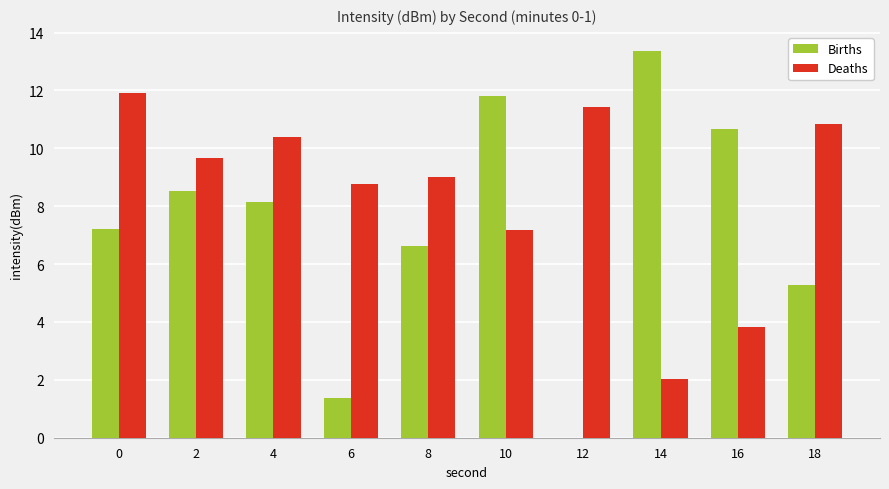

What is the sum of the Births values at 16 and 14?

24.0